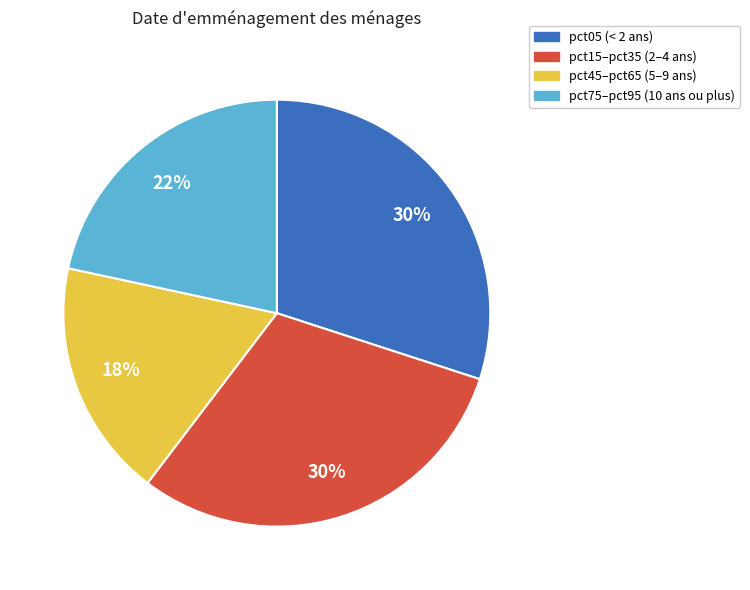

To the nearest percent, what is the average slice percentage?

25%